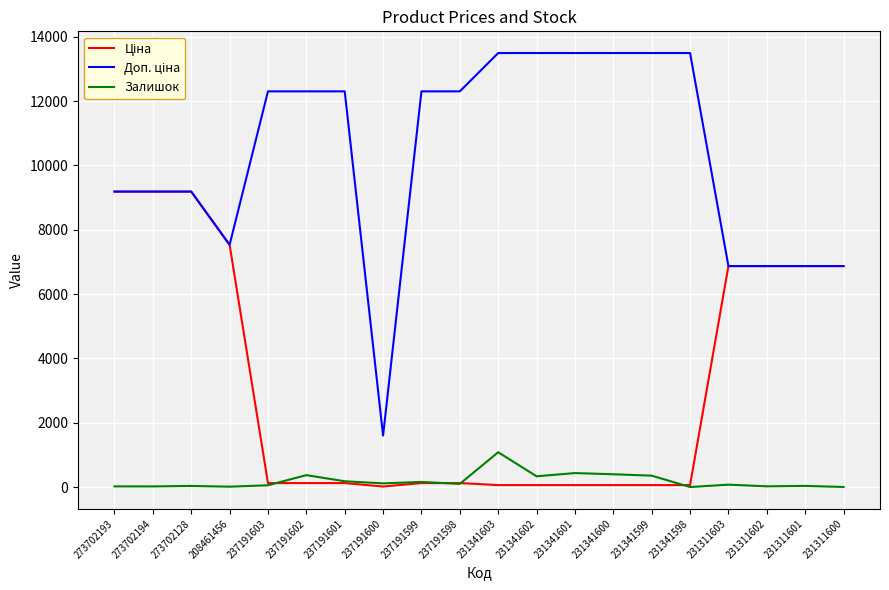

Does the chart display data point markers on the line(s)?

No